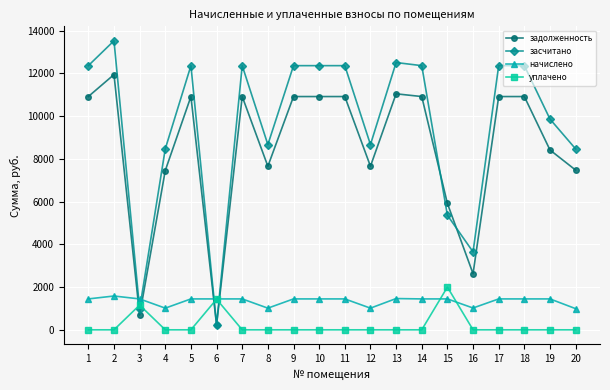

Read the задолженность value at 5.

10914.0